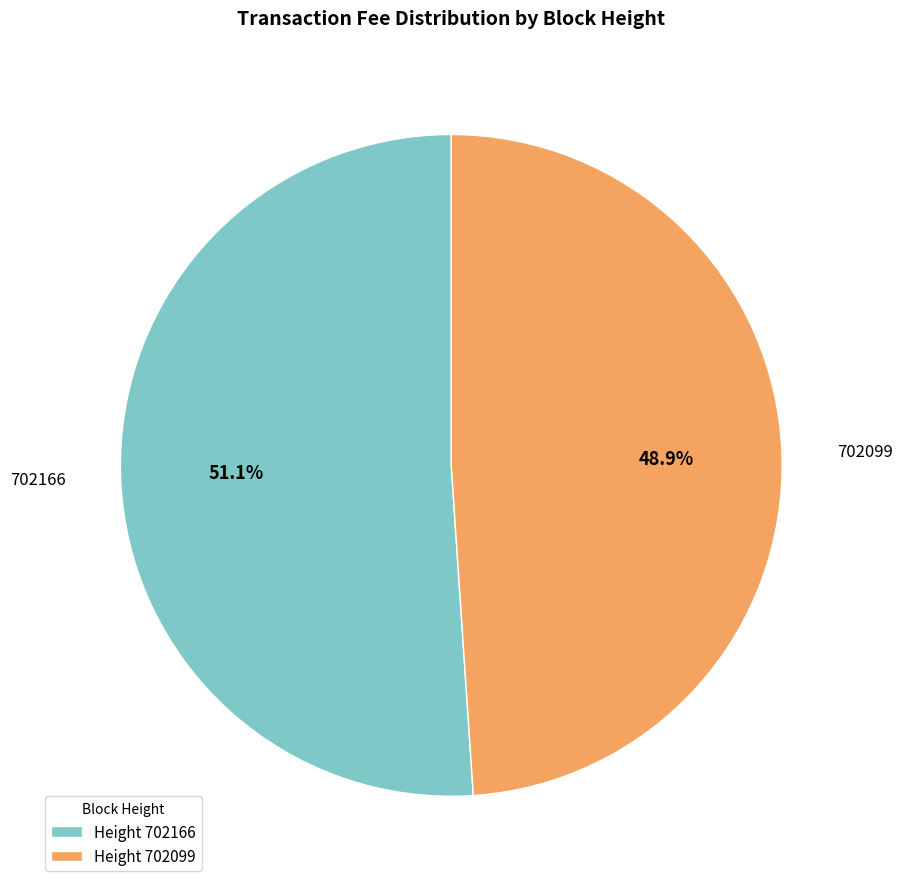

Is the sum of Height 702166 and Height 702099 greater than half?

Yes